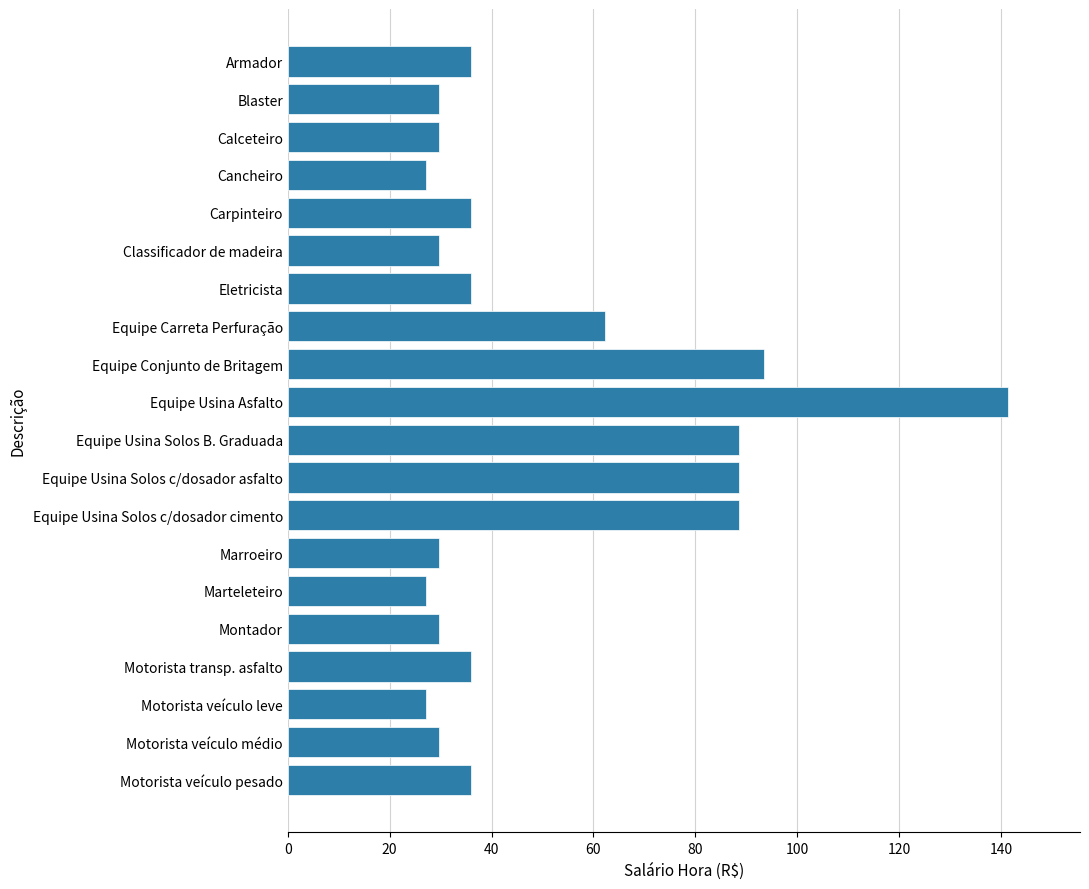

How many bars are there in total?

20